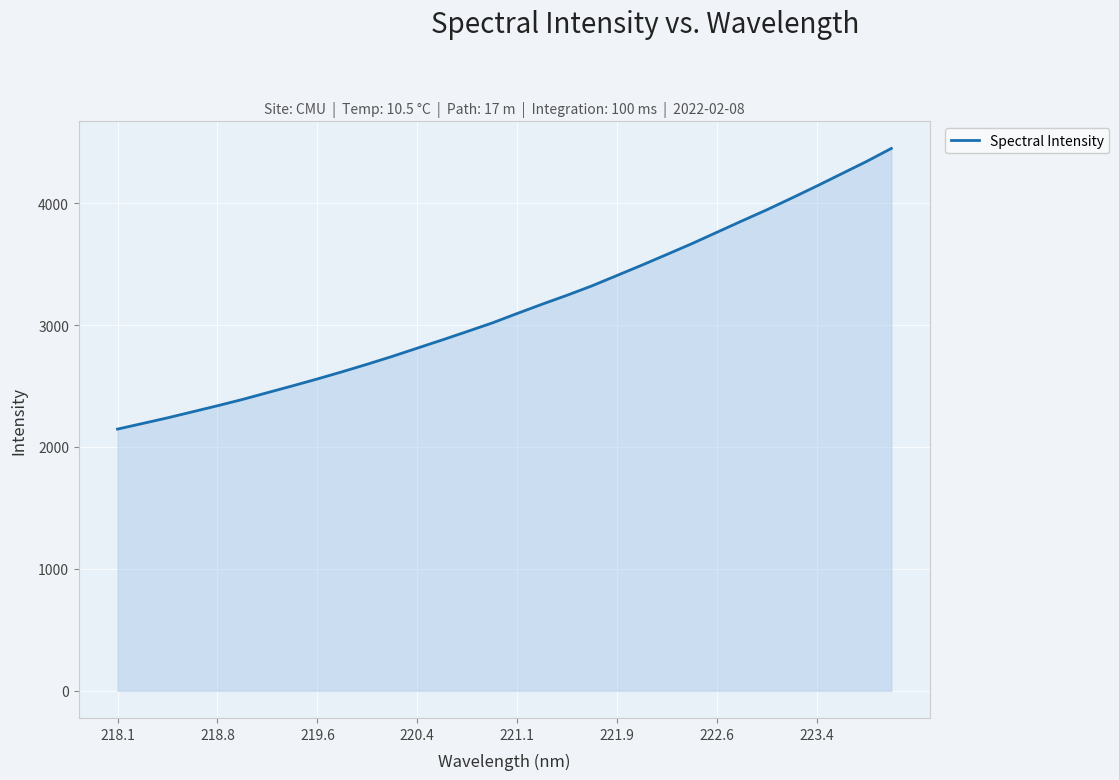

What is the maximum value shown in the chart?

4448.2